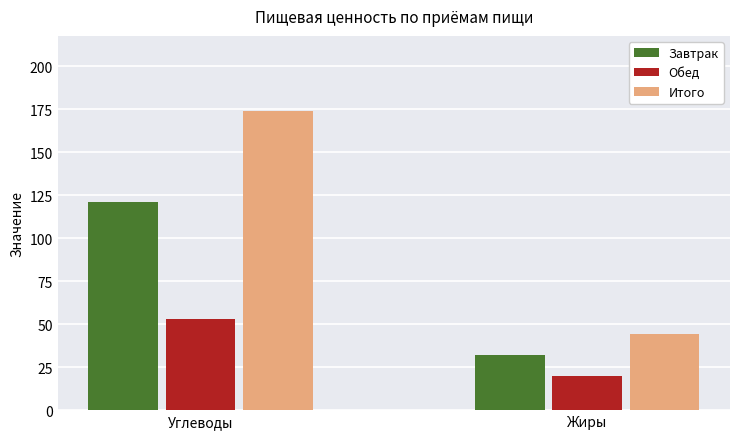

At which category does the chart reach its peak across all series?

Углеводы